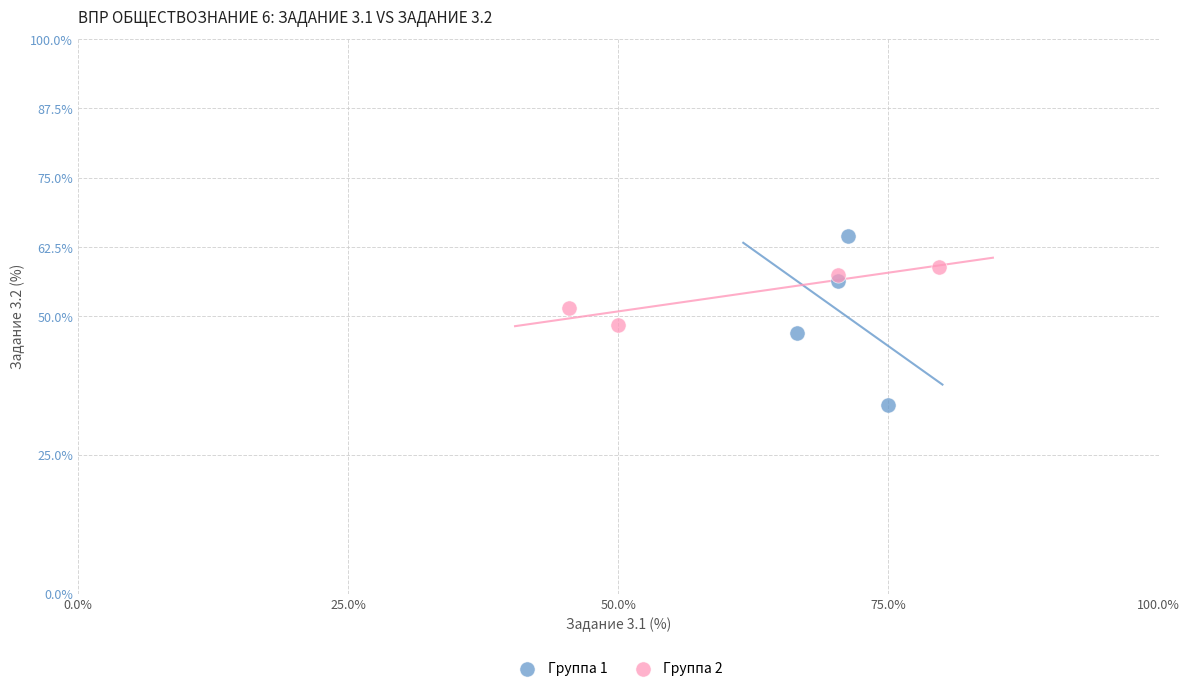

Which series contains the lowest Y value?

Группа 1